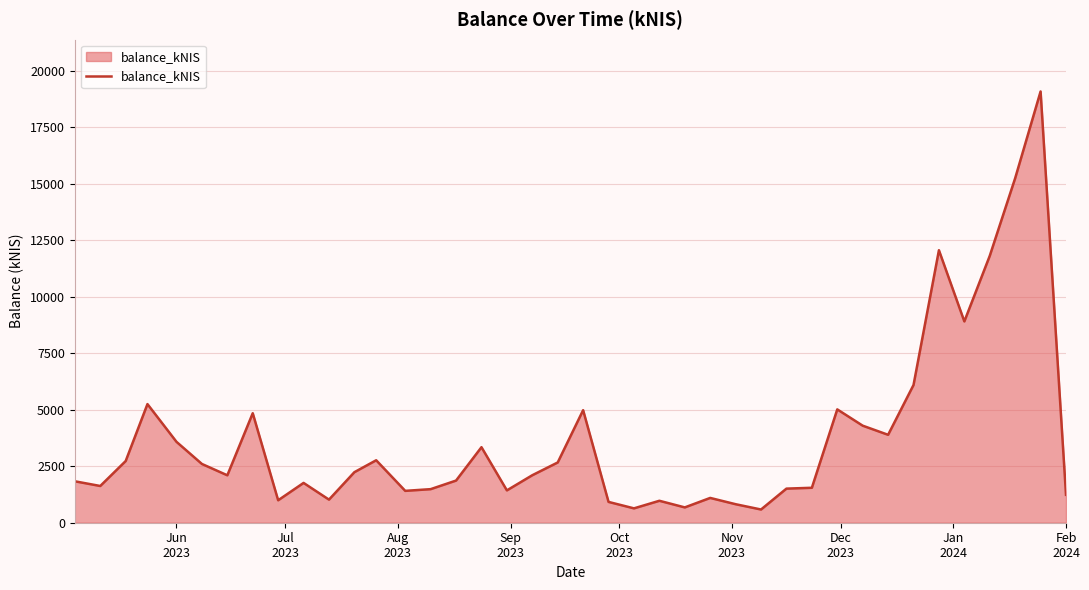

What is the minimum value shown in the chart?

585.0